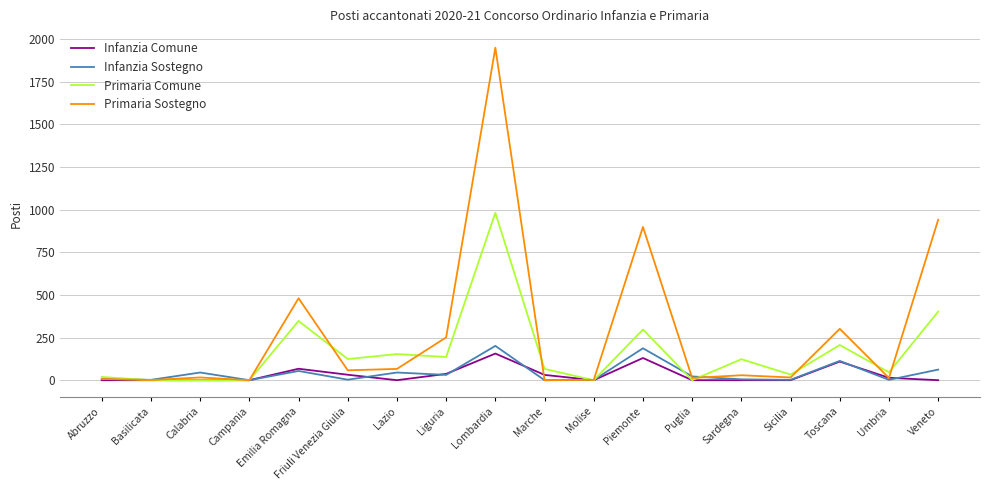

Which series changed the most between Liguria and Sardegna?

Primaria Sostegno